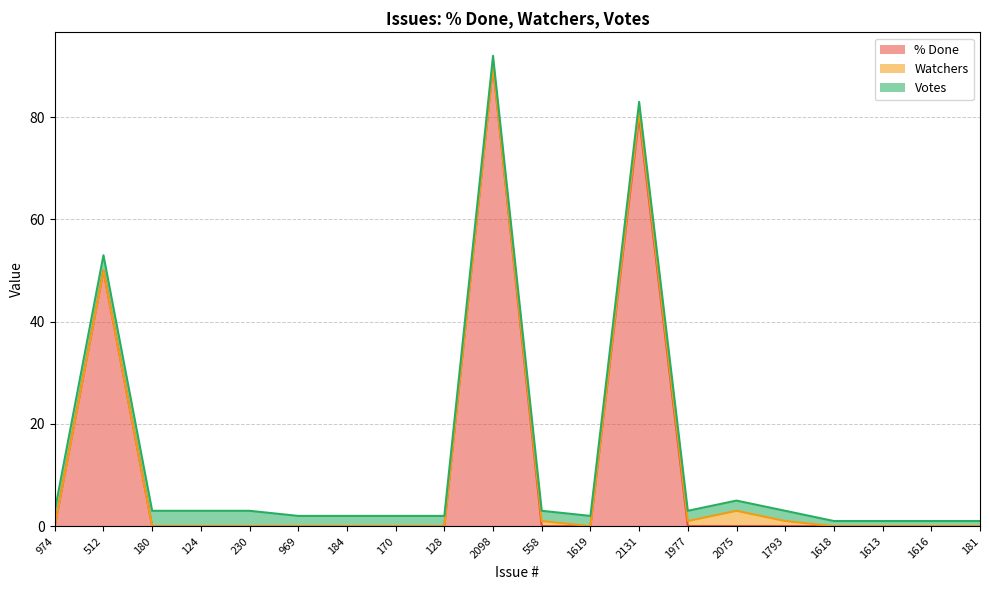

Which series has the largest range (max minus min)?

% Done